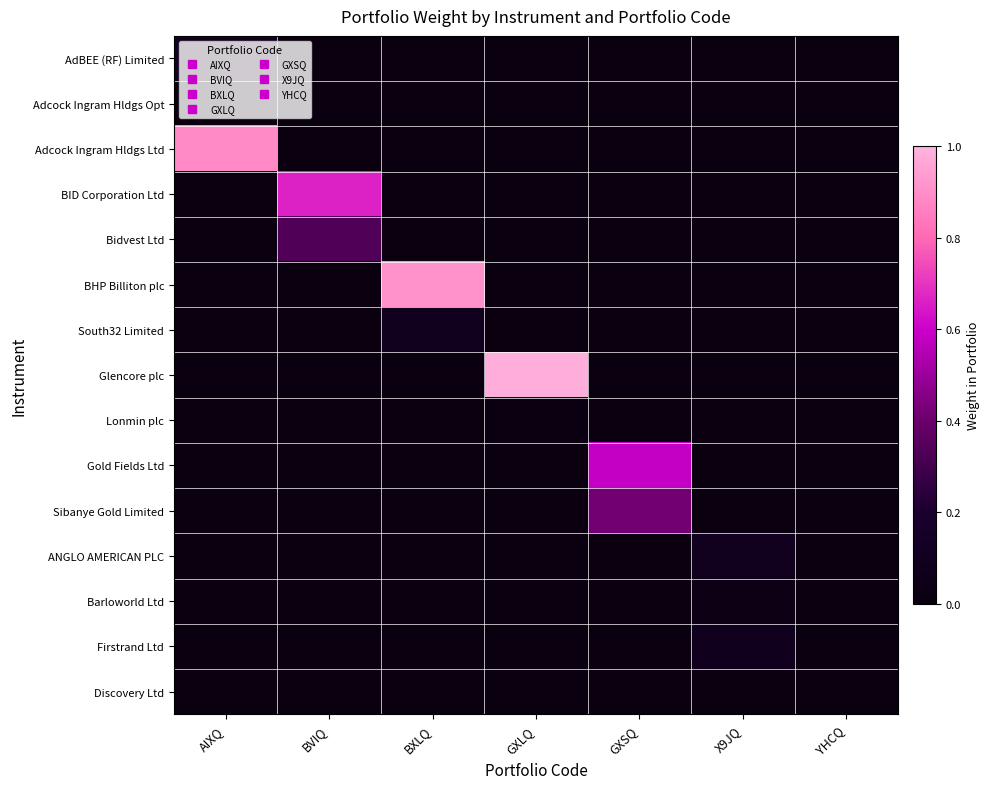

Which label corresponds to the smallest value in the chart?

BVIQ